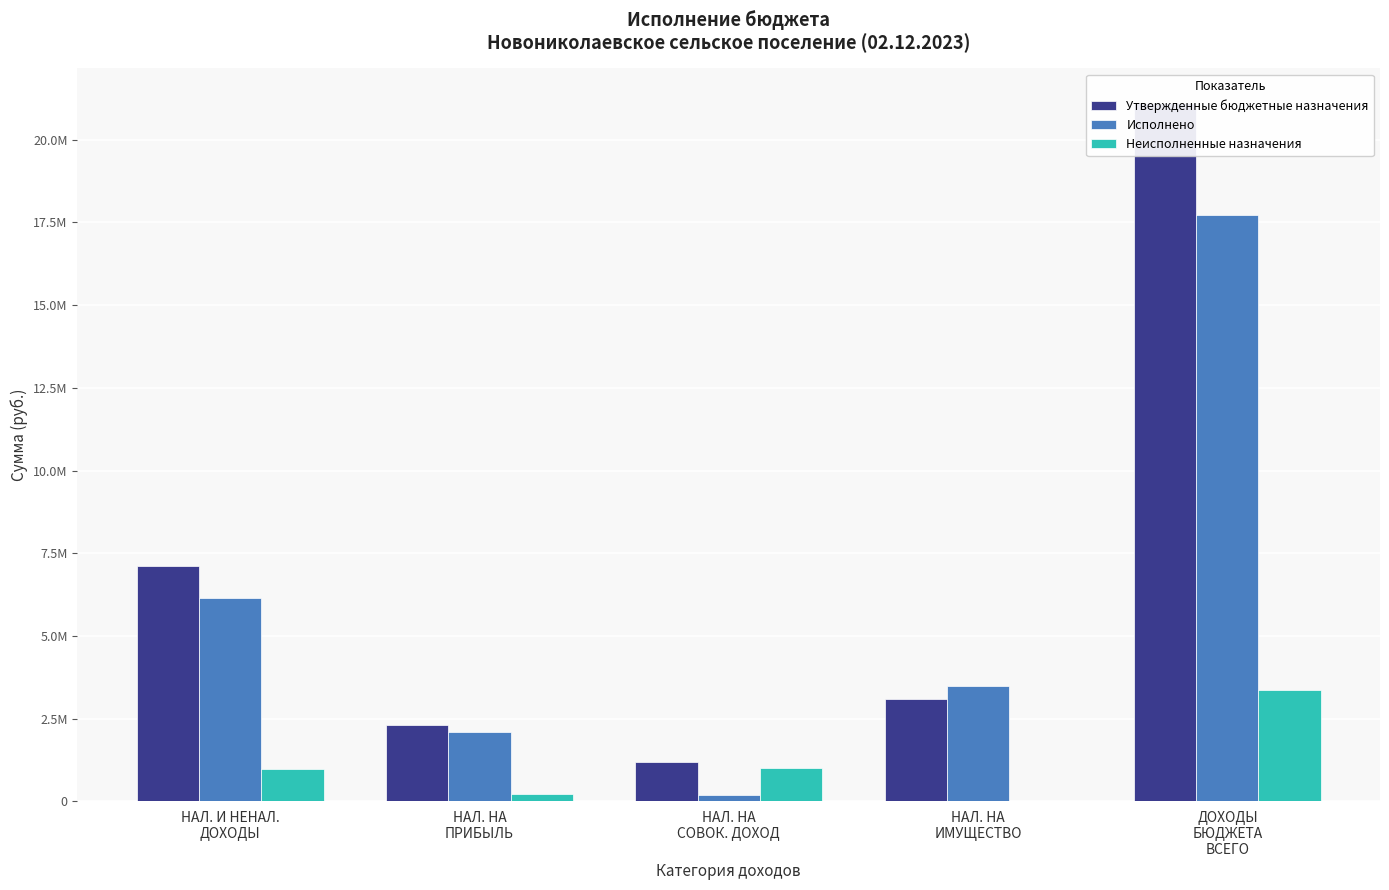

What is the total value across all series at НАЛ. И НЕНАЛ.
ДОХОДЫ?

14224800.0